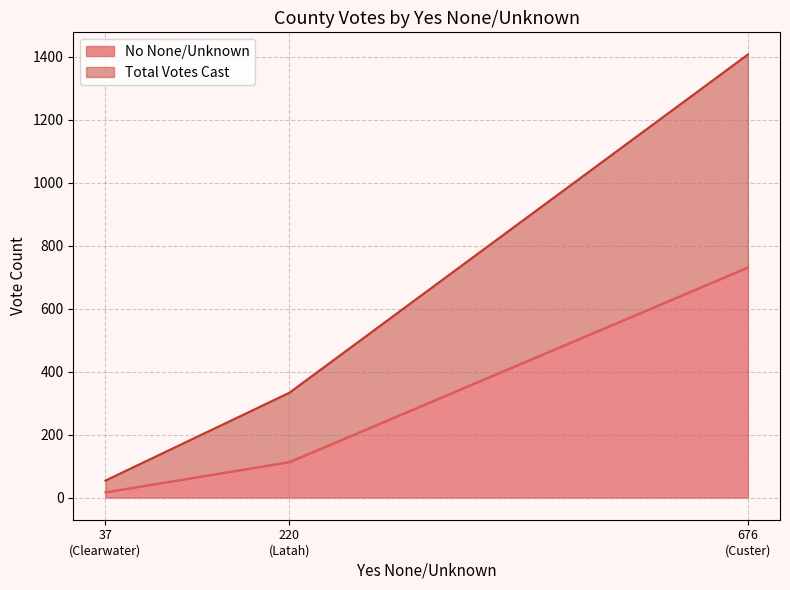

What is the total value across all series at Latah?

446